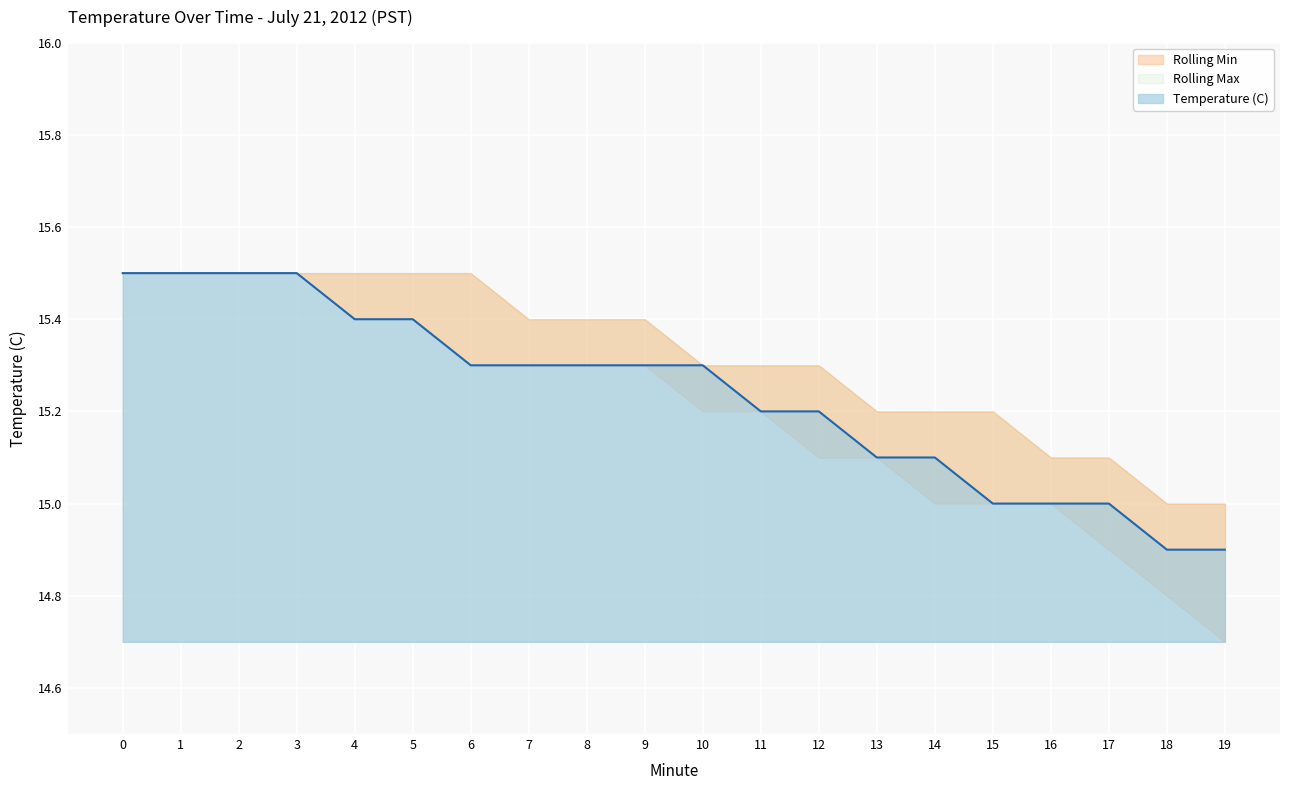

What is the value of the Rolling Max point at the 7th from the left?

15.5